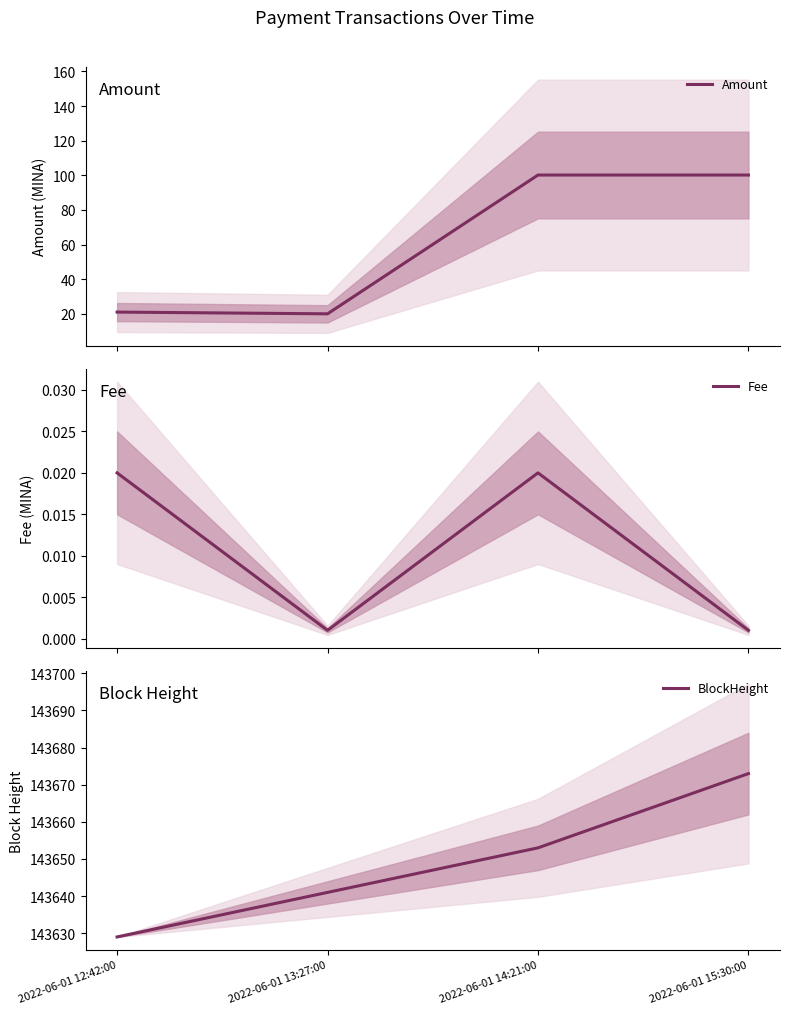

What is the label of the 3rd point from the right?

2022-06-01 13:27:00